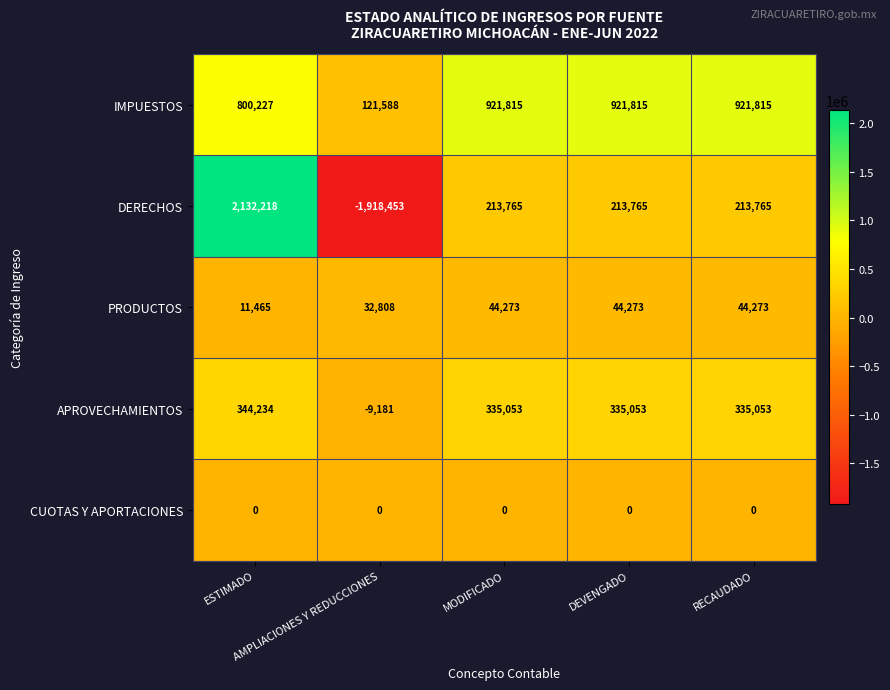

How many PRODUCTOS values are between 32808 and 44273?

4